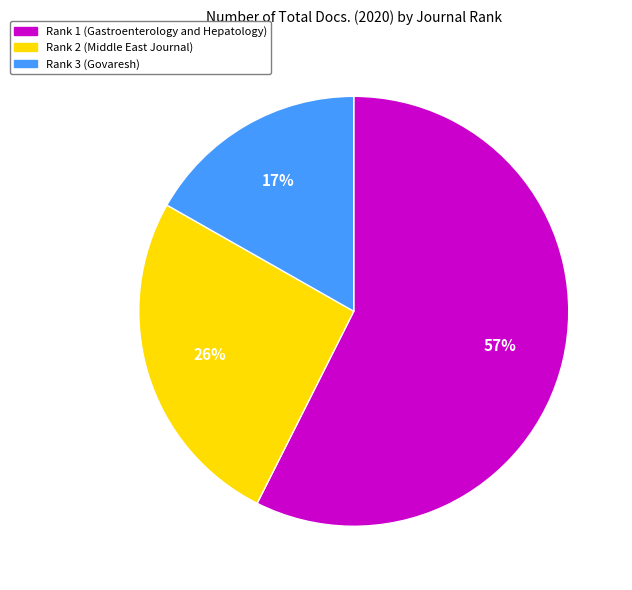

Which has a higher value, Rank 3 (Govaresh) or Rank 1 (Gastroenterology and Hepatology)?

Rank 1 (Gastroenterology and Hepatology)